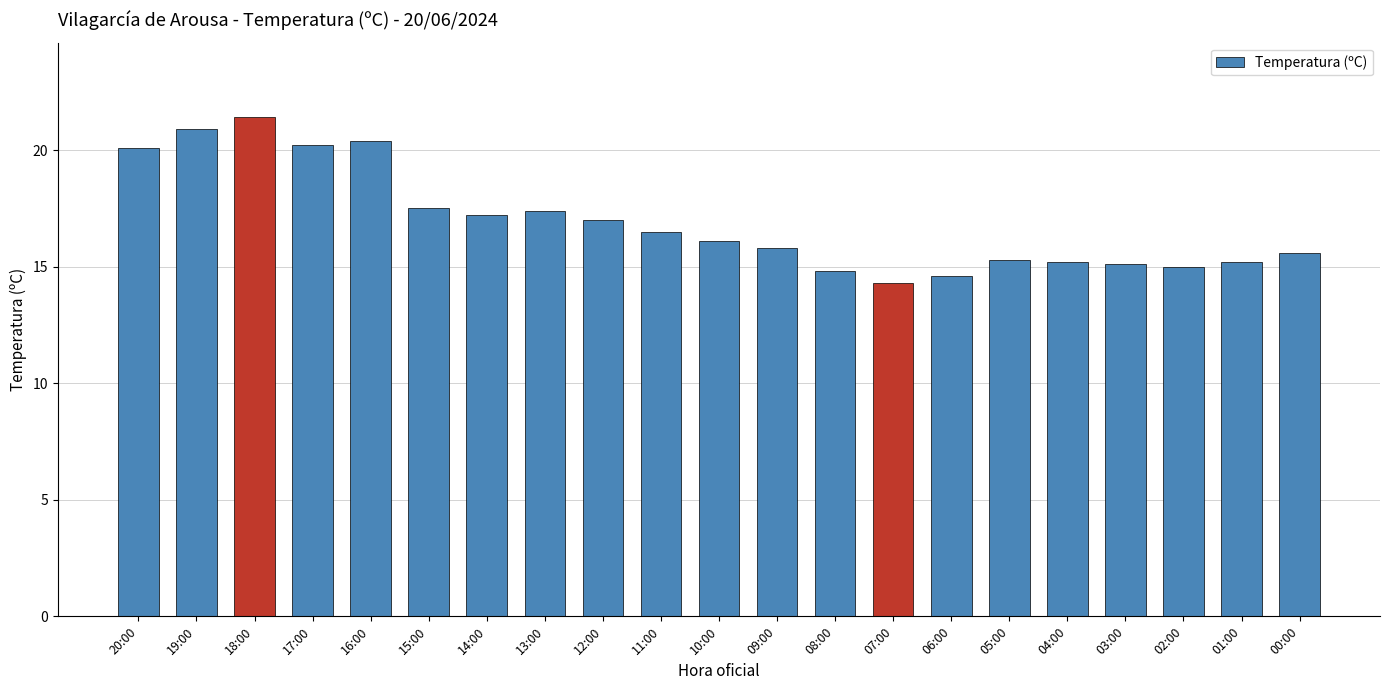

Where is the data nearest to the value 17?

12:00